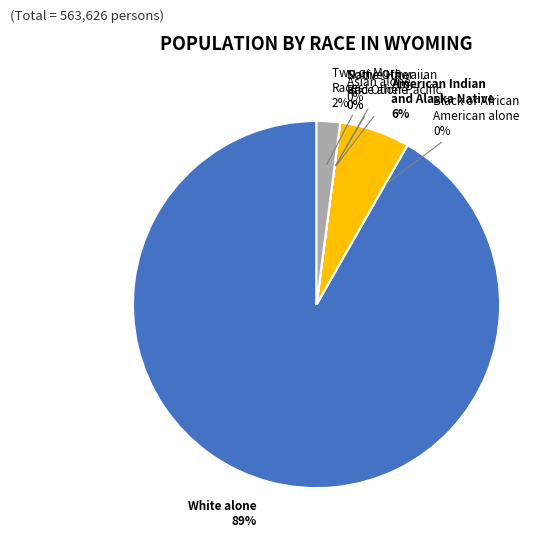

To the nearest percent, what is the combined percentage of Native Hawaiian and Other Pacific Islander and Two or More Races?

2%